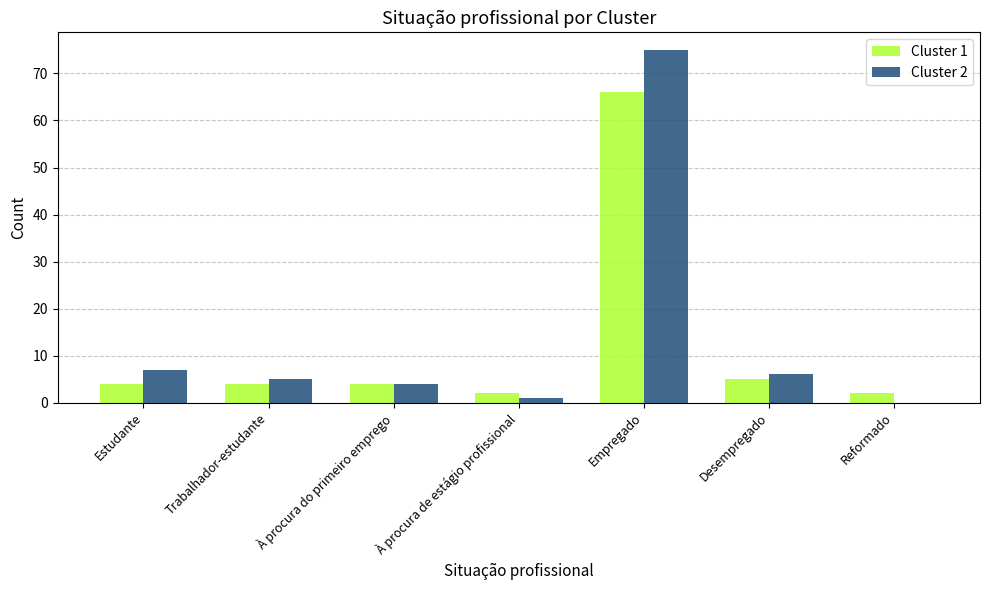

What are all the series names shown in the legend?

Cluster 1, Cluster 2